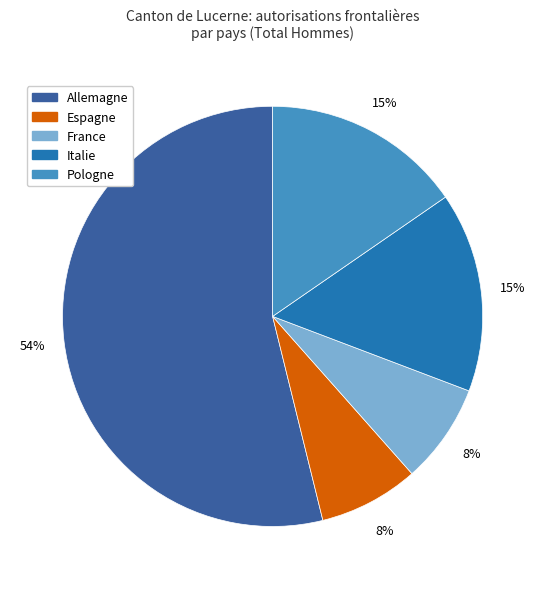

True or false: Espagne accounts for 1% of the total.

False